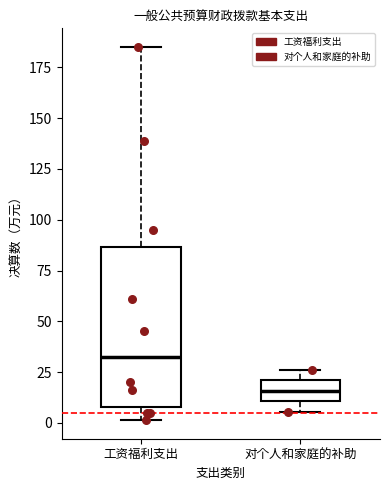

Comparing the boxes themselves (not the whiskers), which one is the tallest?

工资福利支出